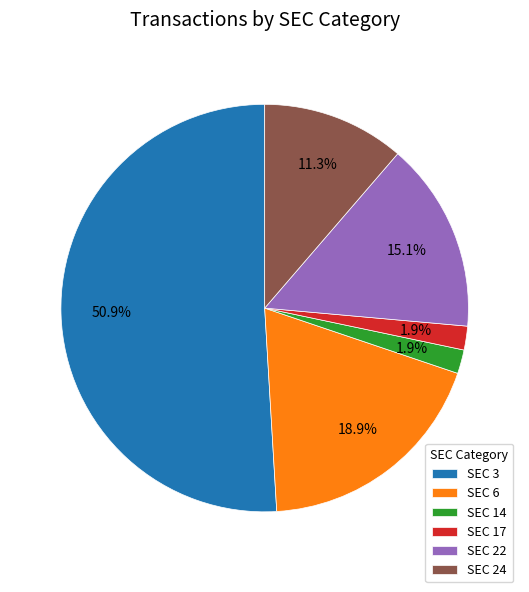

How much of the chart is everything except SEC 22?

84.9%